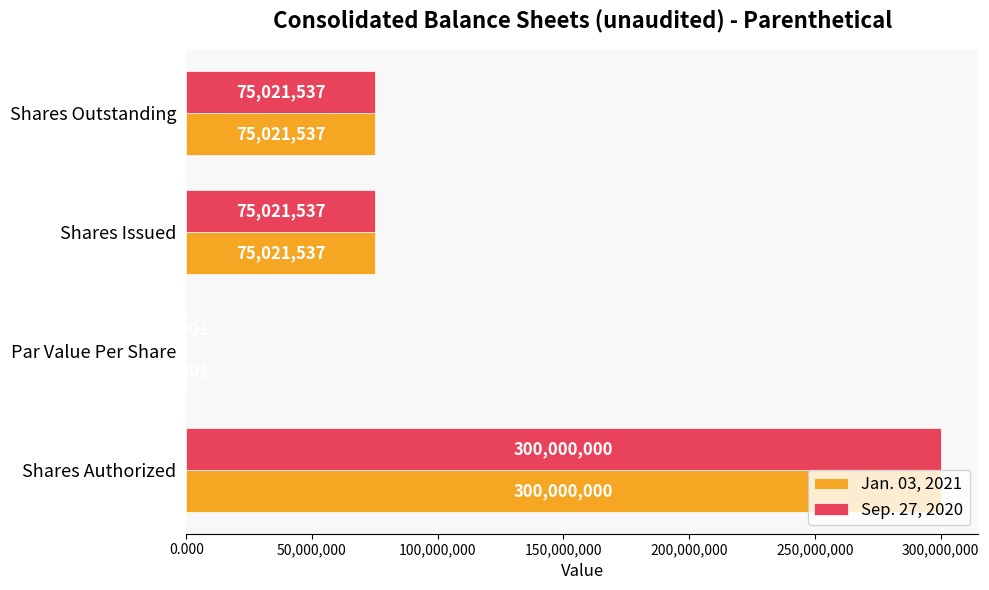

At which category is the sum across all series the highest?

Shares Authorized